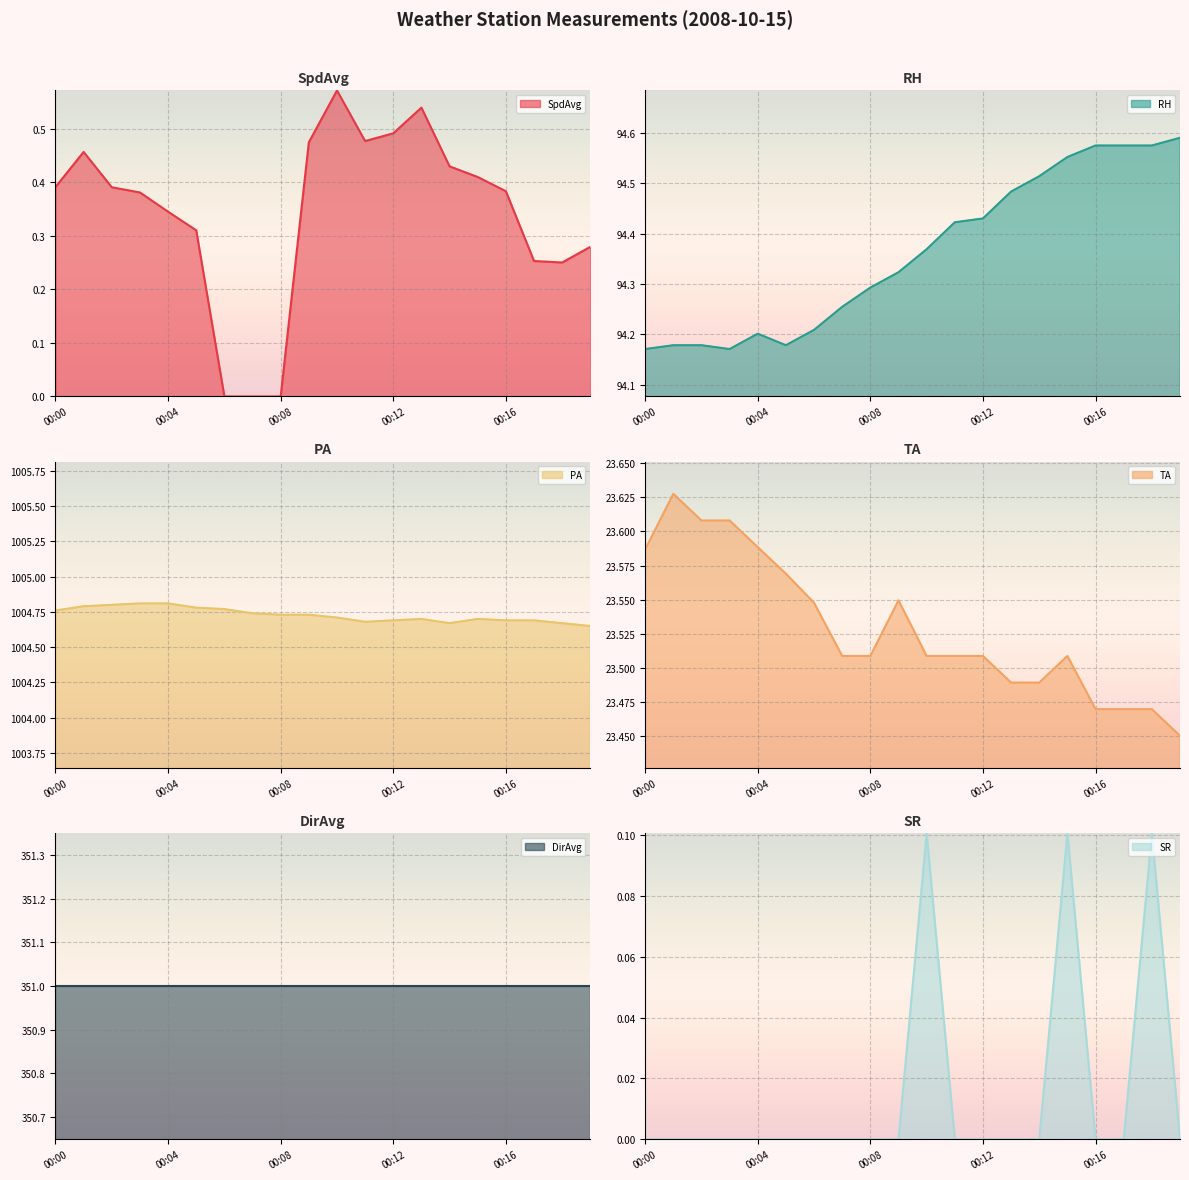

What is the difference between the maximum and minimum values in the SR line series?

0.1